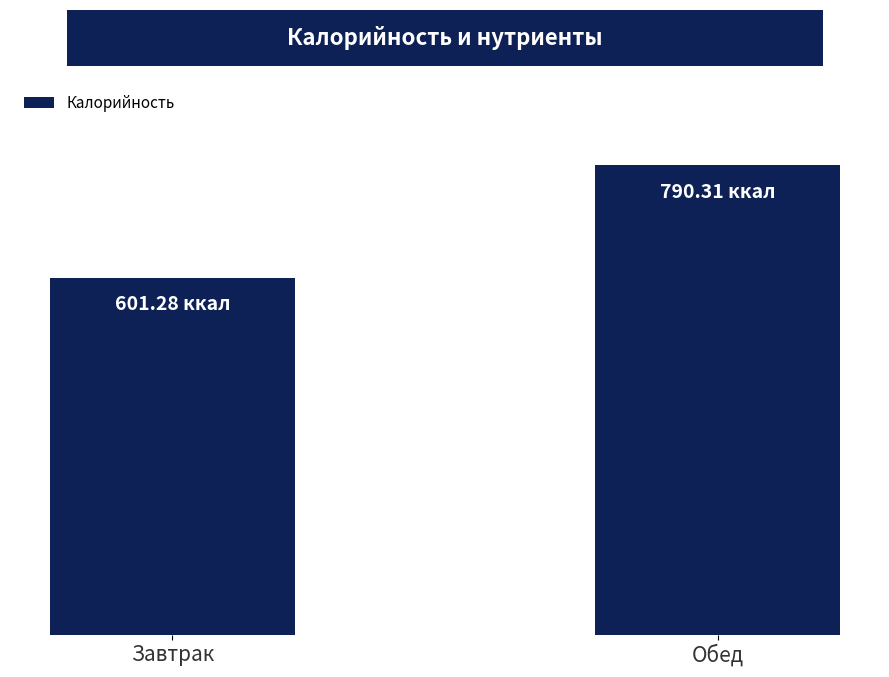

Which category has the highest value across all series?

Обед